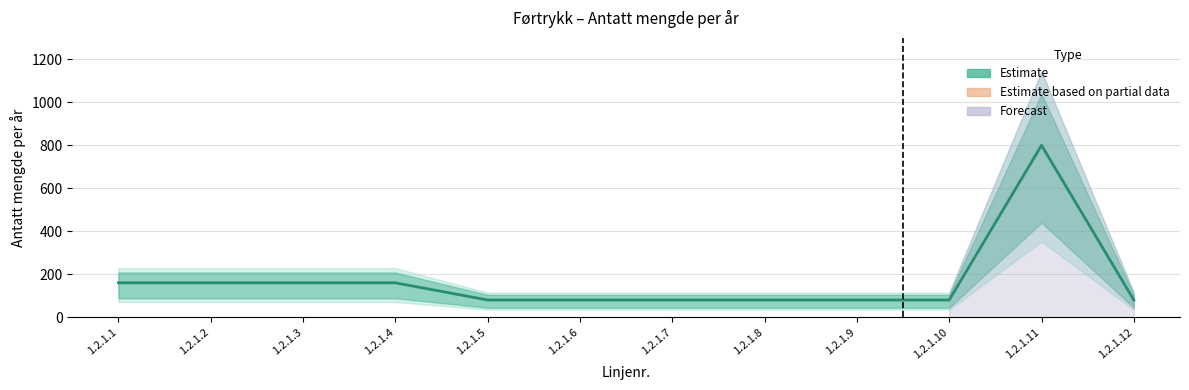

How many values exceed 80?

5